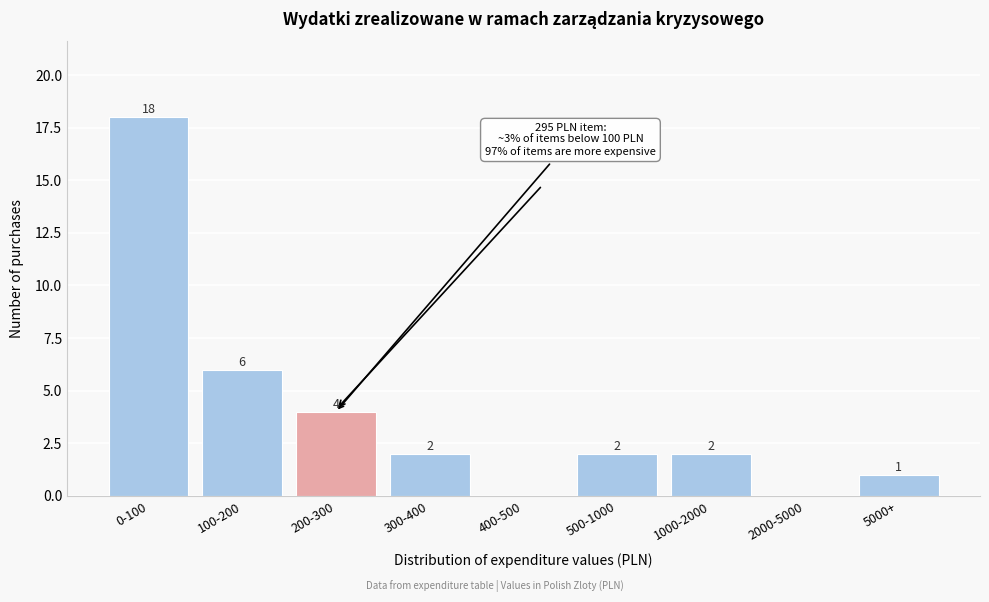

Reading left to right, transcribe all the data shown in this chart.

0-100=18	100-200=6	200-300=4	300-400=2	400-500=0	500-1000=2	1000-2000=2	2000-5000=0	5000+=1